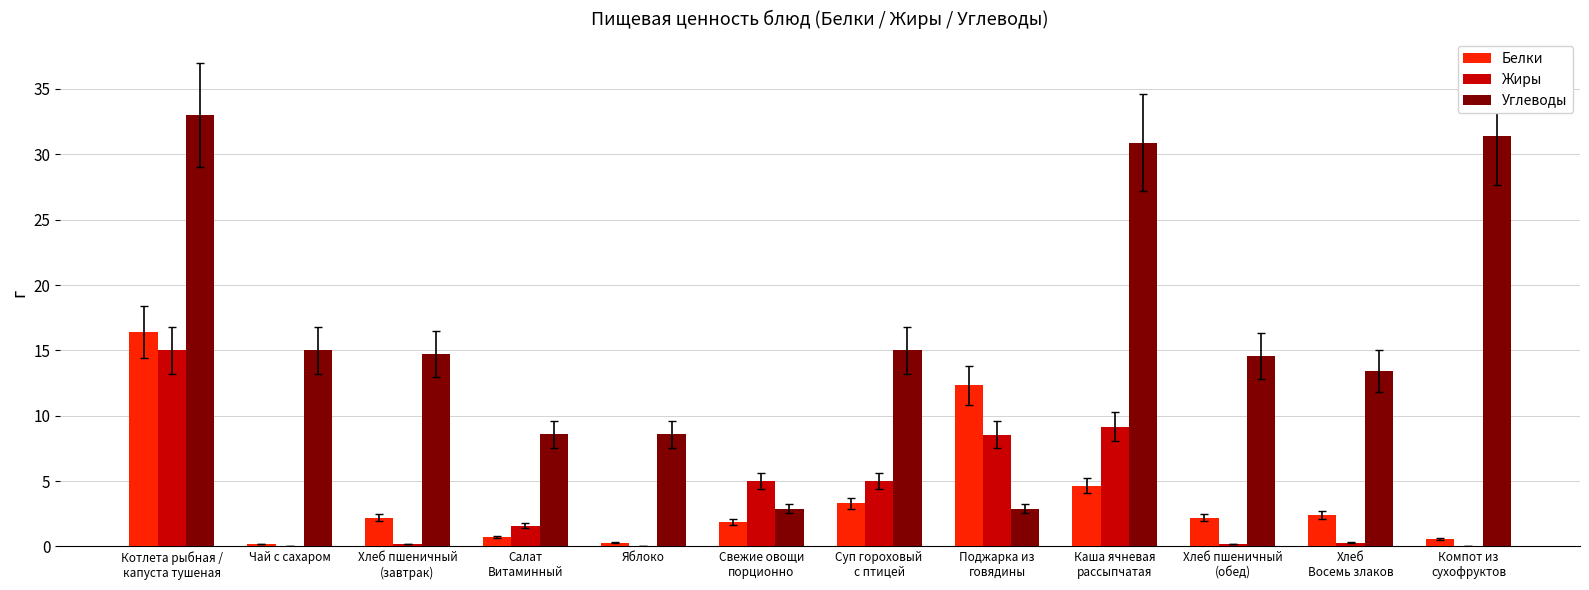

What is the sum of all Углеводы values?

191.0